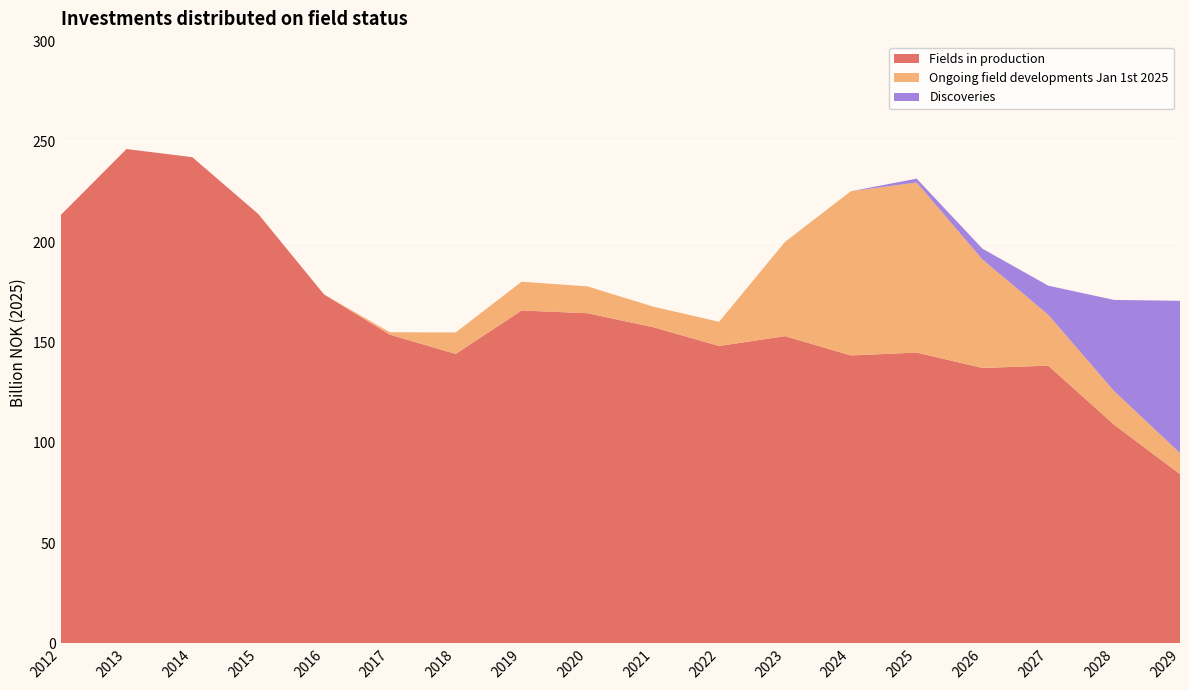

Reading left to right, transcribe all the data shown in this chart.

Fields in production: 213.5	246.5	242.4	214.1	174.0	153.9	144.3	166.0	164.6	157.6	148.3	153.2	143.6	145.0	137.3	138.4	109.0	84.4
Ongoing field developments Jan 1st 2025: 0.0	0.0	0.0	0.0	0.0	1.2	10.7	14.3	13.4	10.2	12.1	47.0	81.8	84.8	54.1	25.4	16.8	10.5
Discoveries: 0.0	0.0	0.0	0.0	0.0	0.0	0.0	0.0	0.0	0.0	0.0	0.0	0.0	1.9	5.4	14.5	45.5	75.9